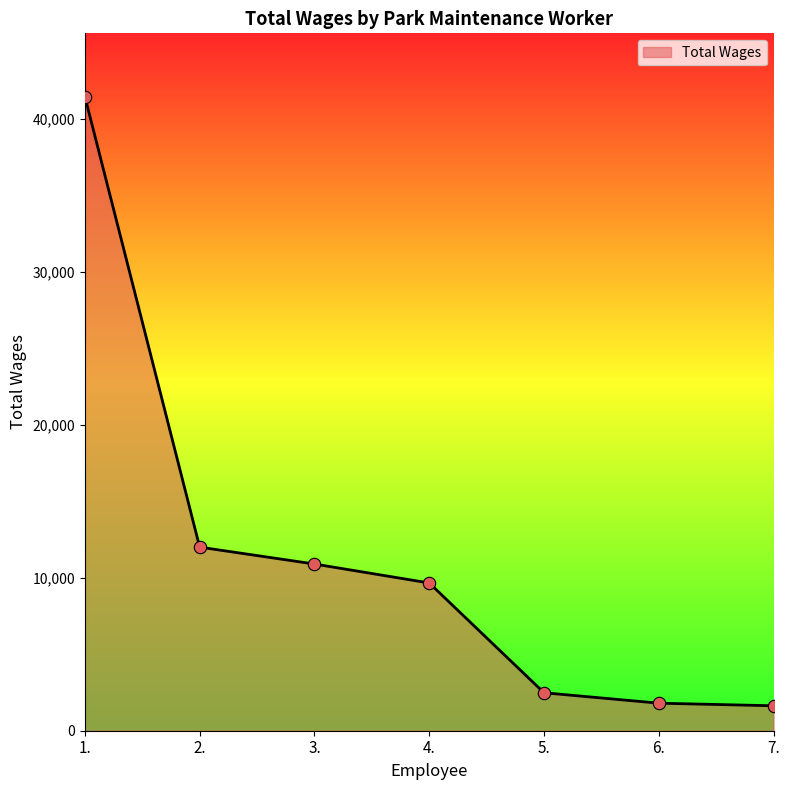

What is the change in value from 2. to 4.?

-2344